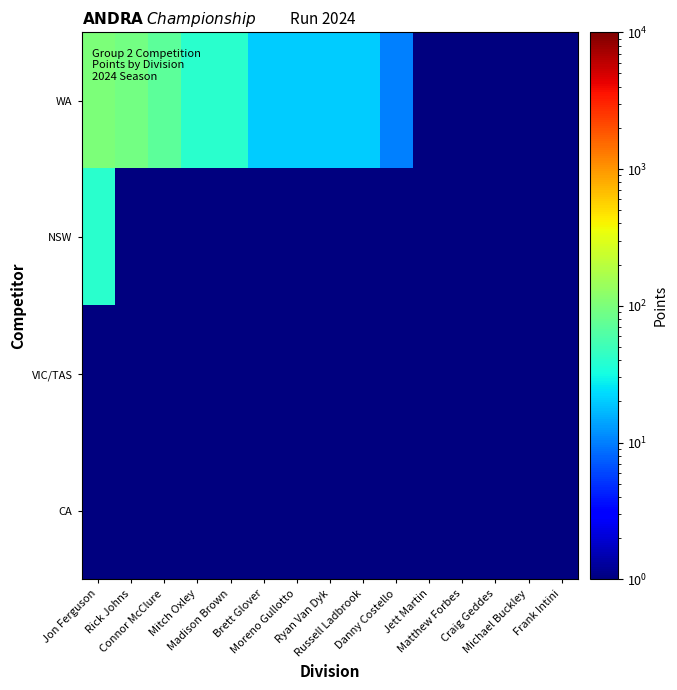

Reading left to right, transcribe all the data shown in this chart.

WA: Jon Ferguson=100.0	Rick Johns=90.0	Connor McClure=70.0	Mitch Oxley=40.0	Madison Brown=40.0	Brett Glover=20.0	Moreno Gullotto=20.0	Ryan Van Dyk=20.0	Russell Ladbrook=20.0	Danny Costello=10.0	Jett Martin=0.5	Matthew Forbes=0.5	Craig Geddes=0.5	Michael Buckley=0.5	Frank Intini=0.5
NSW: Jon Ferguson=40.0	Rick Johns=0.5	Connor McClure=0.5	Mitch Oxley=0.5	Madison Brown=0.5	Brett Glover=0.5	Moreno Gullotto=0.5	Ryan Van Dyk=0.5	Russell Ladbrook=0.5	Danny Costello=0.5	Jett Martin=0.5	Matthew Forbes=0.5	Craig Geddes=0.5	Michael Buckley=0.5	Frank Intini=0.5
VIC/TAS: Jon Ferguson=0.5	Rick Johns=0.5	Connor McClure=0.5	Mitch Oxley=0.5	Madison Brown=0.5	Brett Glover=0.5	Moreno Gullotto=0.5	Ryan Van Dyk=0.5	Russell Ladbrook=0.5	Danny Costello=0.5	Jett Martin=0.5	Matthew Forbes=0.5	Craig Geddes=0.5	Michael Buckley=0.5	Frank Intini=0.5
CA: Jon Ferguson=0.5	Rick Johns=0.5	Connor McClure=0.5	Mitch Oxley=0.5	Madison Brown=0.5	Brett Glover=0.5	Moreno Gullotto=0.5	Ryan Van Dyk=0.5	Russell Ladbrook=0.5	Danny Costello=0.5	Jett Martin=0.5	Matthew Forbes=0.5	Craig Geddes=0.5	Michael Buckley=0.5	Frank Intini=0.5